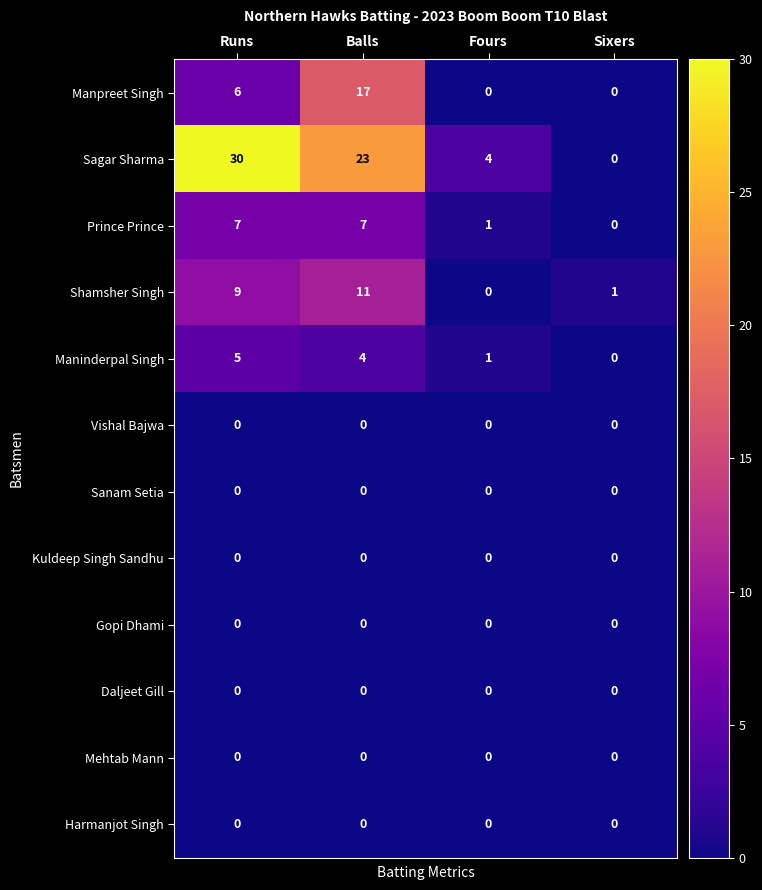

Between Fours and Sixers, which series saw the biggest shift?

Sagar Sharma